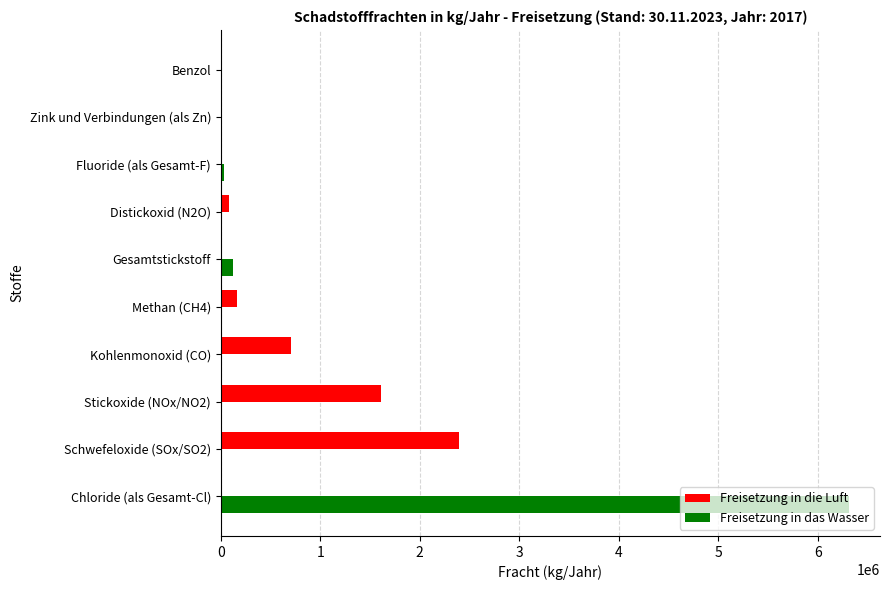

The value of Freisetzung in die Luft at Methan (CH4) is 161000. True or false?

True